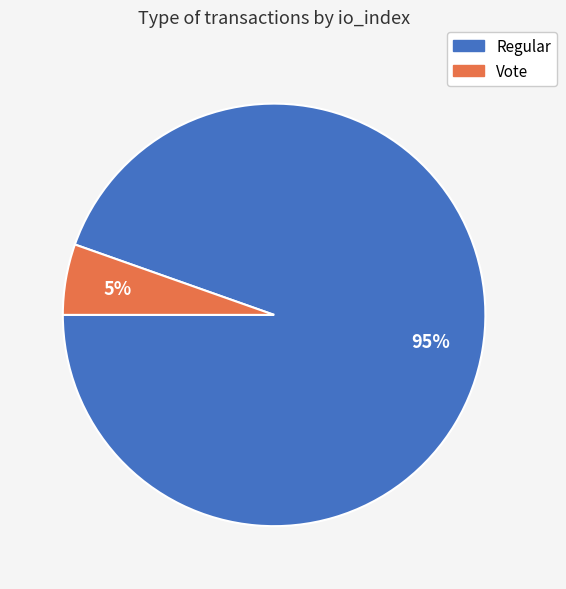

Is there any slice that represents more than half of the pie?

Yes